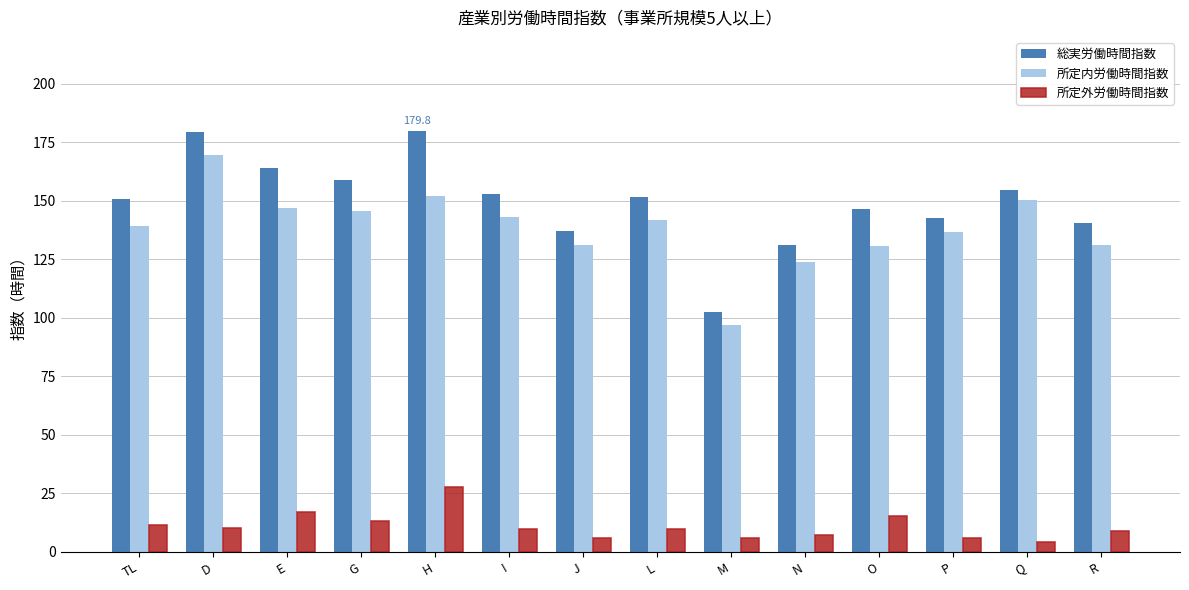

How many groups of bars are there?

14